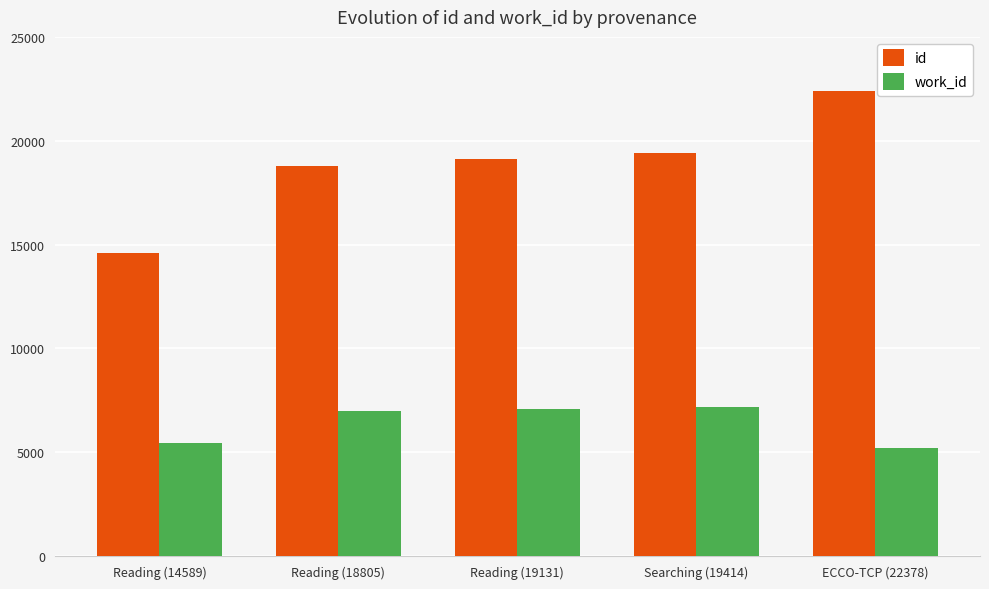

Rank the series by their maximum value, from highest to lowest.

id, work_id